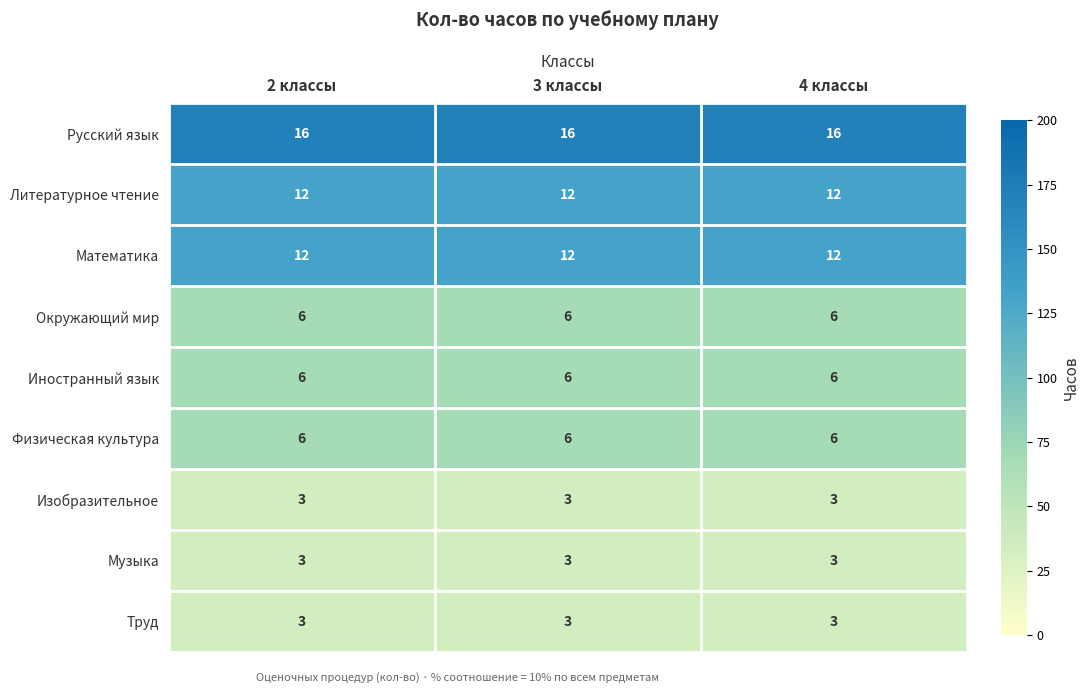

What is the difference between the highest and lowest values at 3 классы?

13